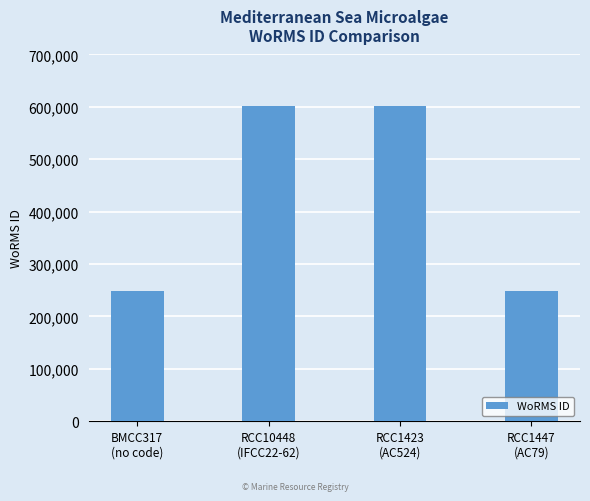

What is the average value?

424704